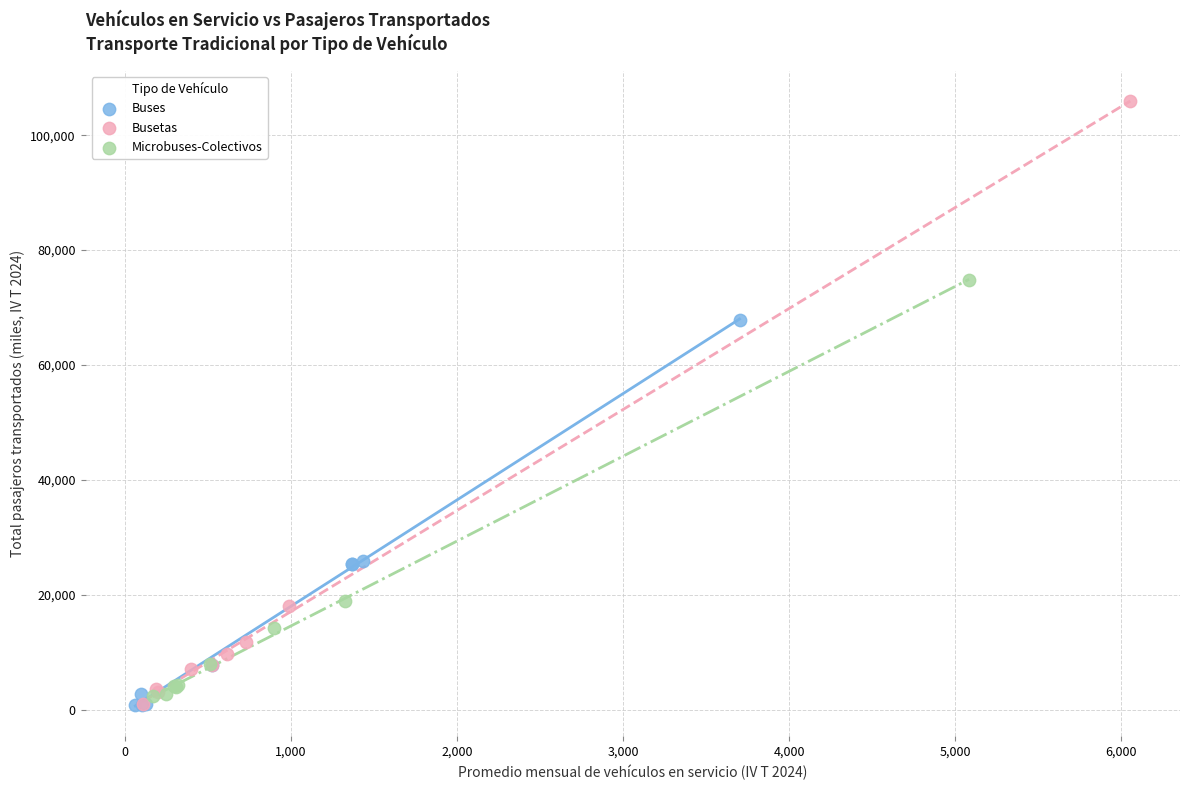

What are all the series names shown in the legend?

Buses, Busetas, Microbuses-Colectivos